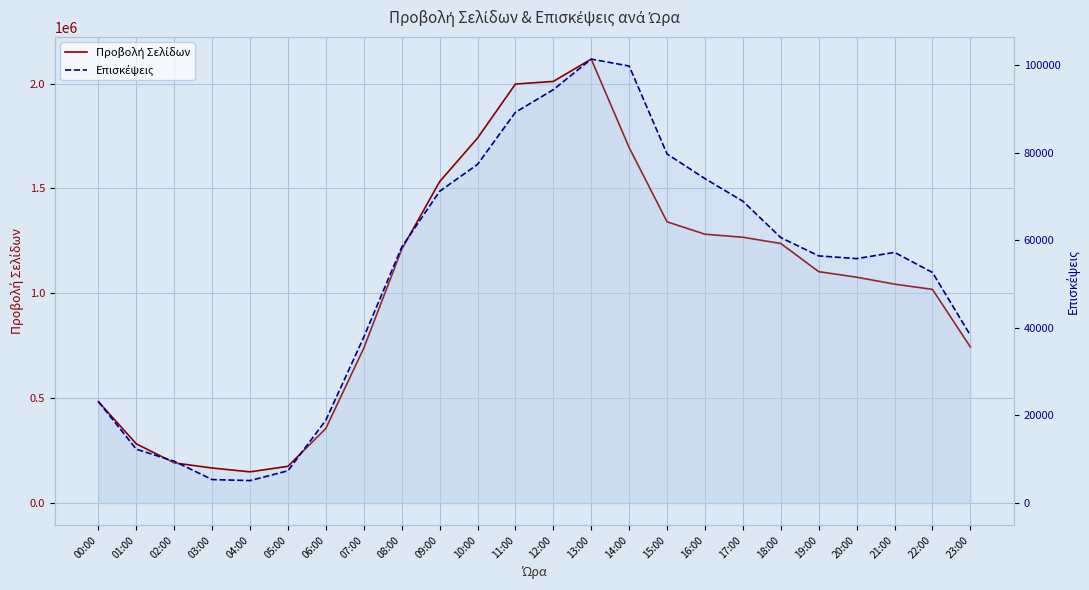

Reading left to right, extract all data points from this chart.

Προβολή Σελίδων: 00:00=483131	01:00=282144	02:00=191332	03:00=166837	04:00=148566	05:00=174918	06:00=355655	07:00=738477	08:00=1209432	09:00=1532243	10:00=1740320	11:00=1998146	12:00=2010617	13:00=2116984	14:00=1695148	15:00=1340939	16:00=1281850	17:00=1267434	18:00=1237500	19:00=1103316	20:00=1076925	21:00=1043772	22:00=1018825	23:00=744074
Επισκέψεις: 00:00=23166	01:00=12287	02:00=9540	03:00=5347	04:00=5117	05:00=7361	06:00=18919	07:00=37894	08:00=58427	09:00=71190	10:00=77337	11:00=89236	12:00=94411	13:00=101390	14:00=99811	15:00=79725	16:00=74090	17:00=68929	18:00=60621	19:00=56446	20:00=55817	21:00=57243	22:00=52657	23:00=38311